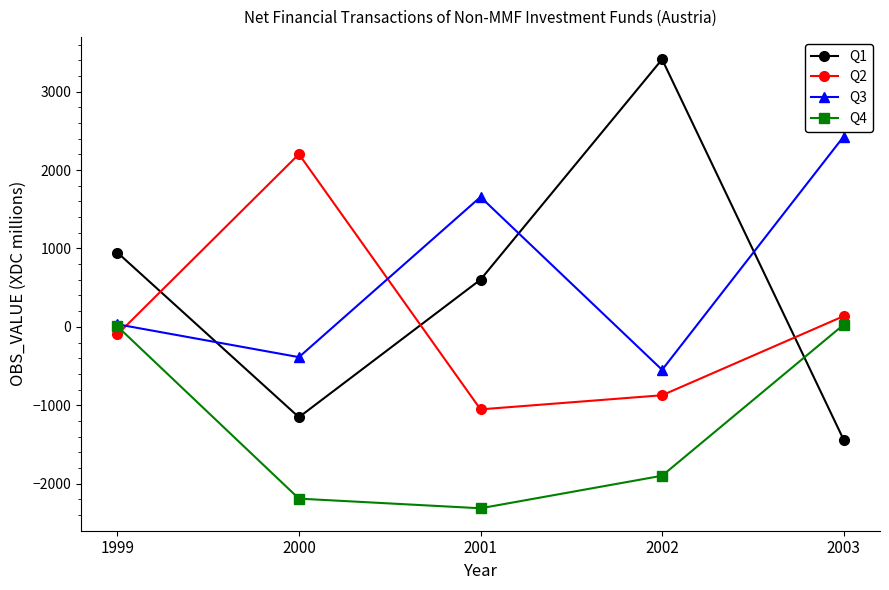

How many distinct data groups are displayed?

4